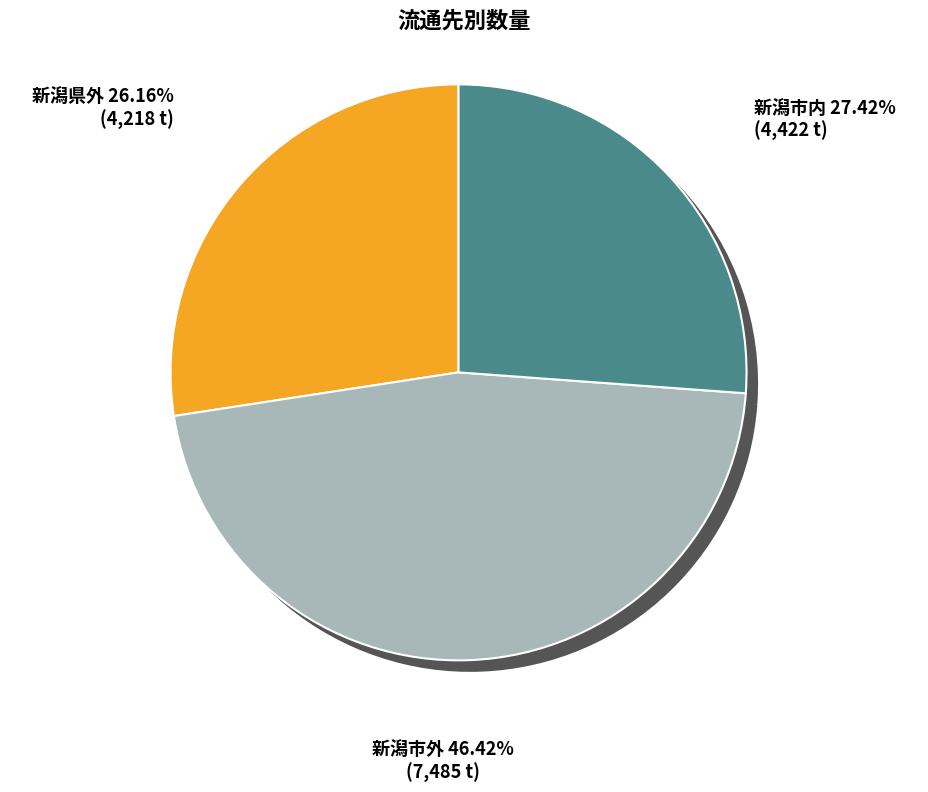

Does 新潟県外 account for over 50% of the chart?

No